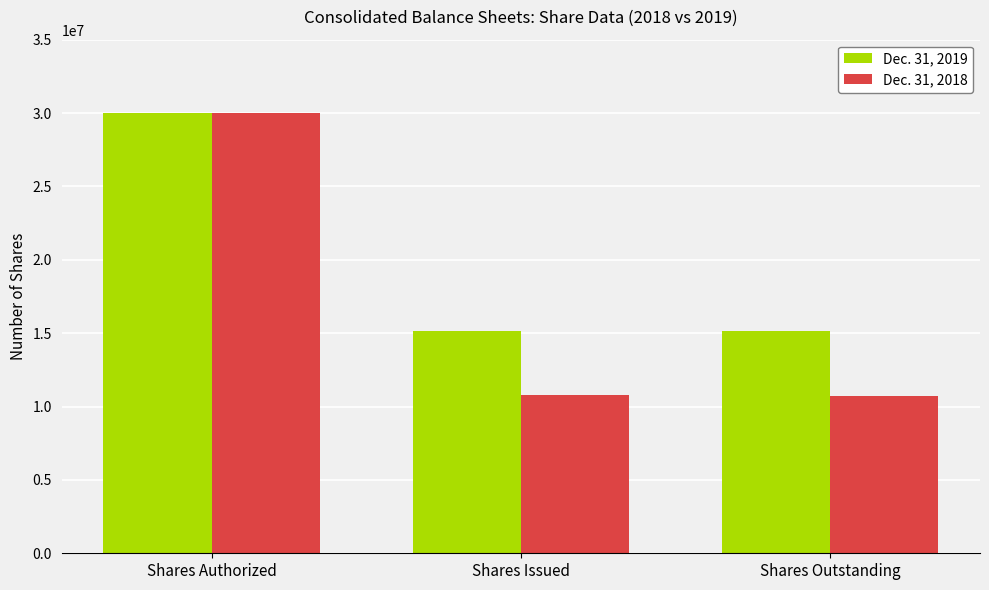

Which series has the widest spread of values?

Dec. 31, 2018